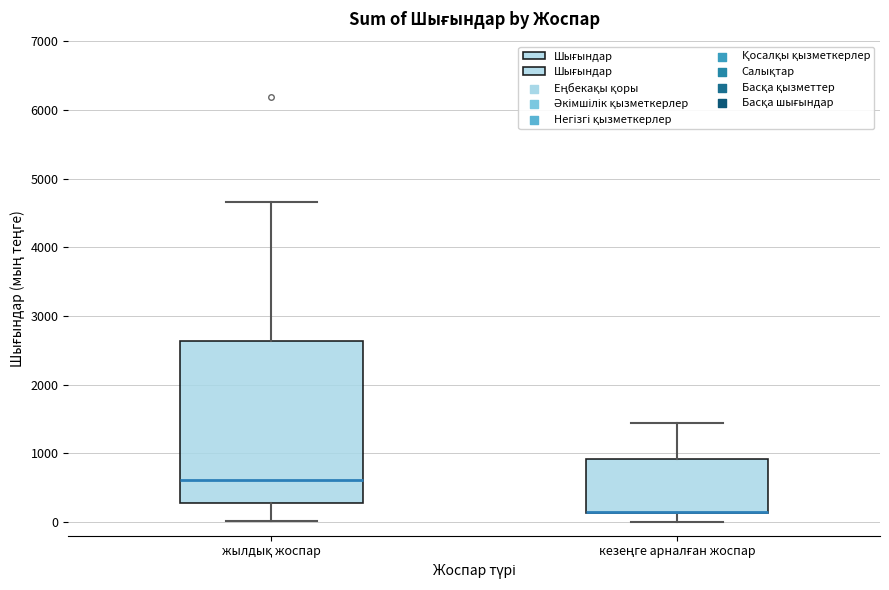

Where does the lower whisker of the box for жылдық жоспар end on the y-axis? The values are not printed on the chart, so give them approximately, as read against the axis.

0